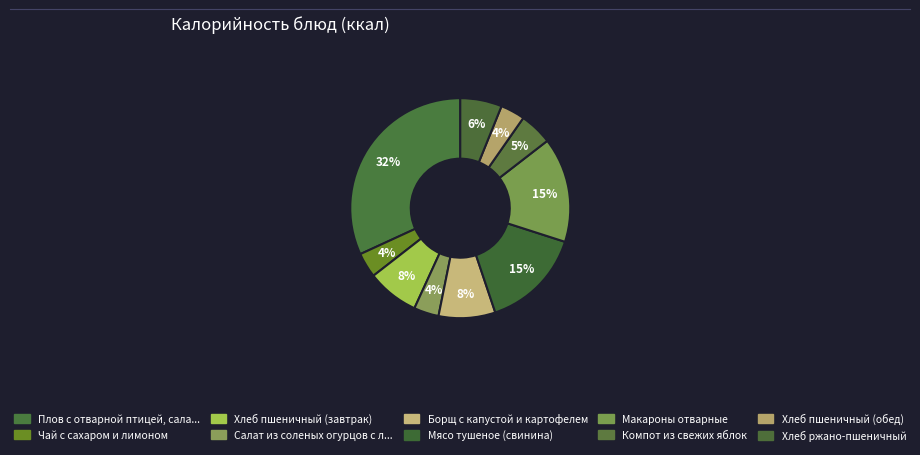

Does any single category account for the majority?

No